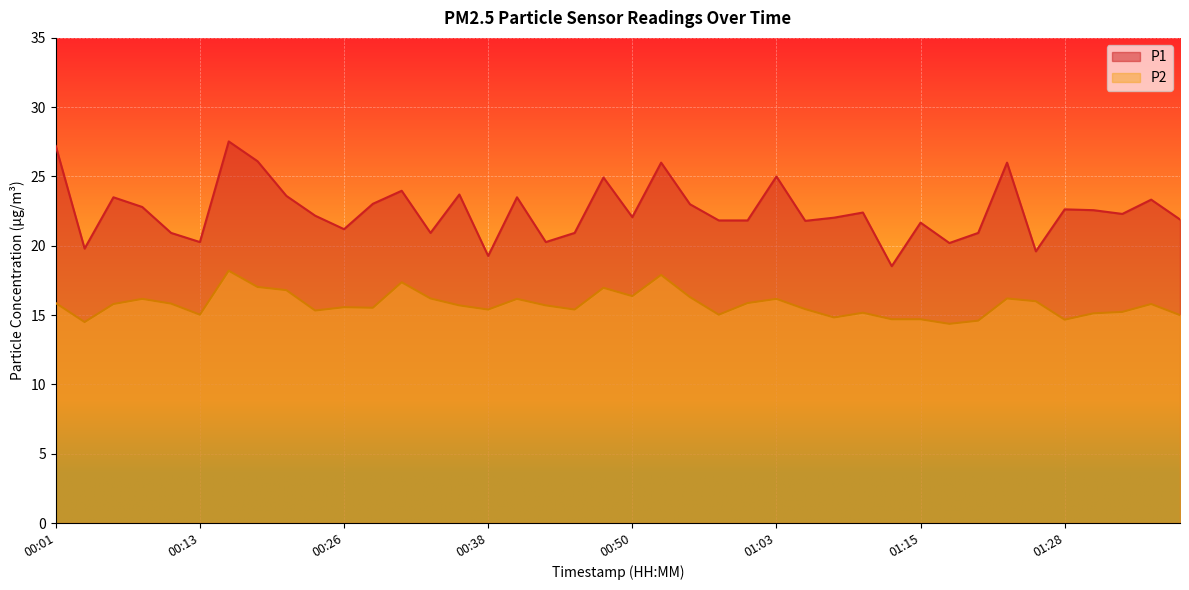

What is the total value across all series at 01:25?

35.6